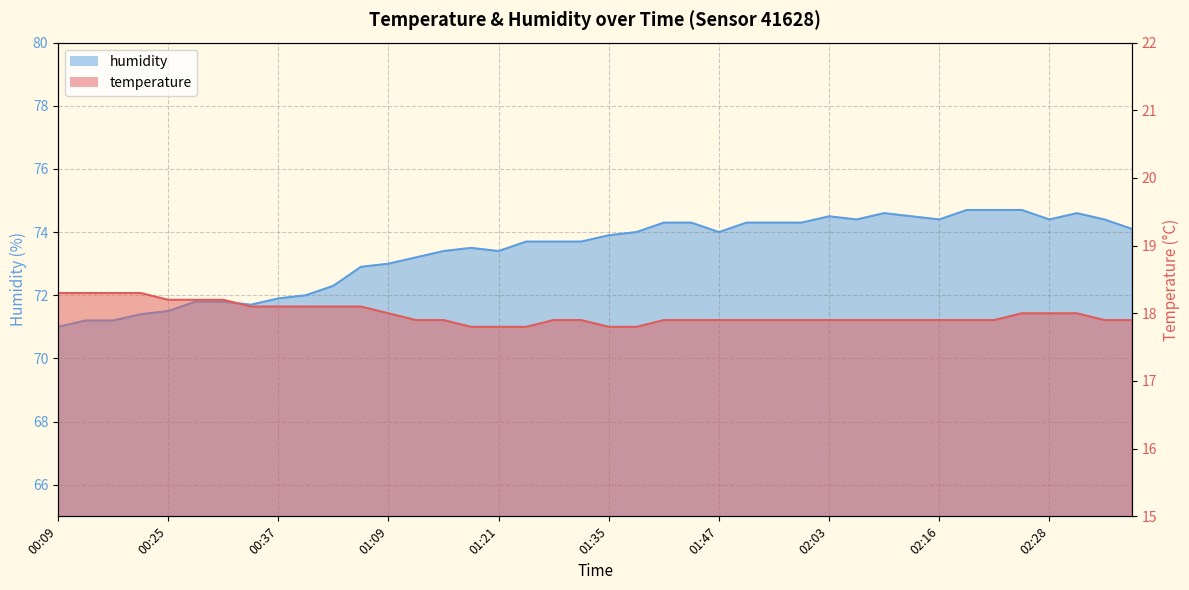

Reading left to right, extract all data points from this chart.

temperature: 18.3	18.3	18.3	18.3	18.2	18.2	18.2	18.1	18.1	18.1	18.1	18.1	18.0	17.9	17.9	17.8	17.8	17.8	17.9	17.9	17.8	17.8	17.9	17.9	17.9	17.9	17.9	17.9	17.9	17.9	17.9	17.9	17.9	17.9	17.9	18.0	18.0	18.0	17.9	17.9
humidity: 71.0	71.2	71.2	71.4	71.5	71.8	71.8	71.7	71.9	72.0	72.3	72.9	73.0	73.2	73.4	73.5	73.4	73.7	73.7	73.7	73.9	74.0	74.3	74.3	74.0	74.3	74.3	74.3	74.5	74.4	74.6	74.5	74.4	74.7	74.7	74.7	74.4	74.6	74.4	74.1